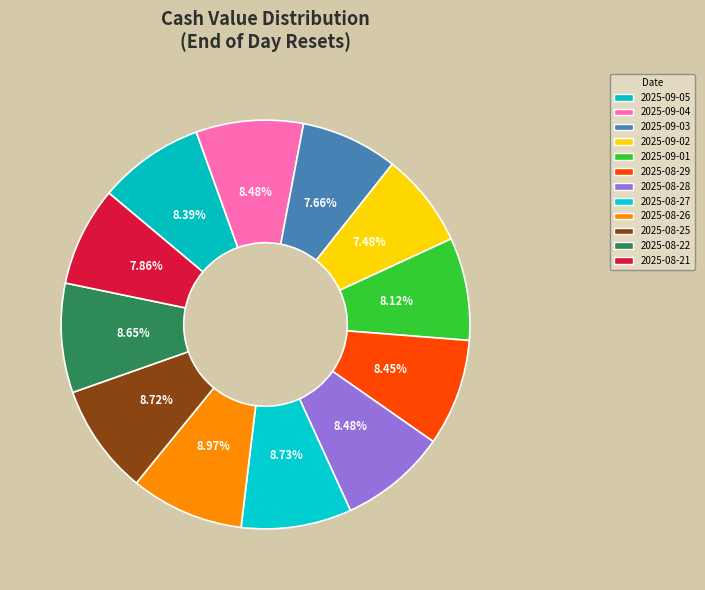

Does 2025-09-02 account for over 50% of the chart?

No